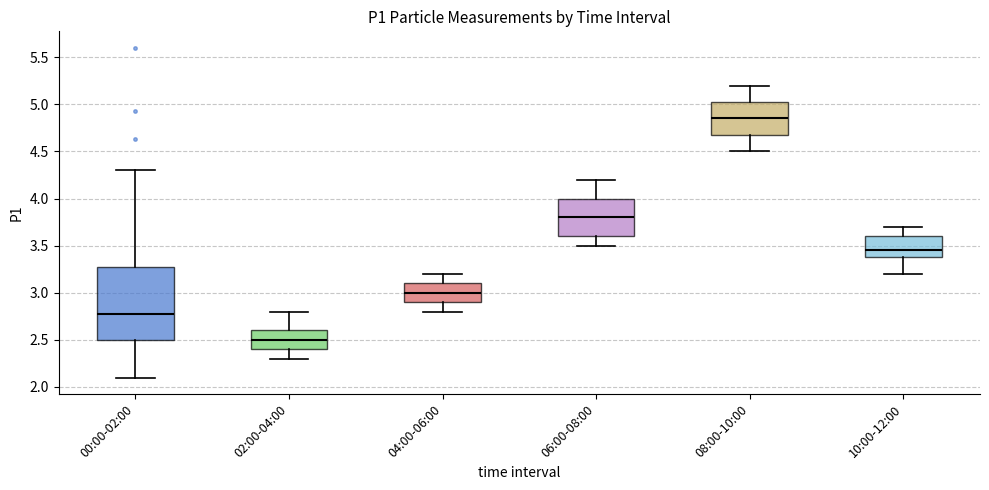

Comparing the boxes themselves (not the whiskers), which one is the tallest?

00:00-02:00